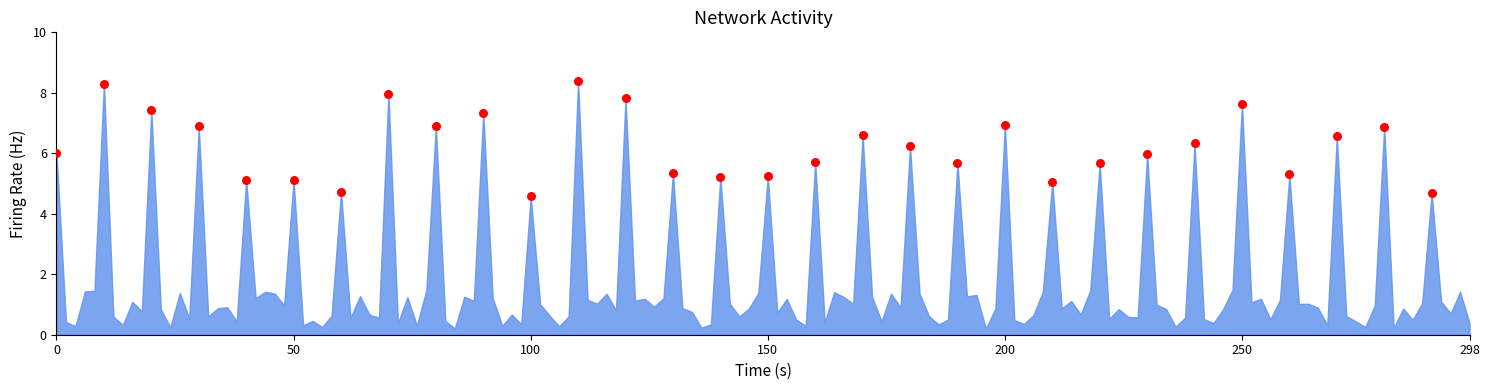

What is the range of Y values (max minus min)?

3.8